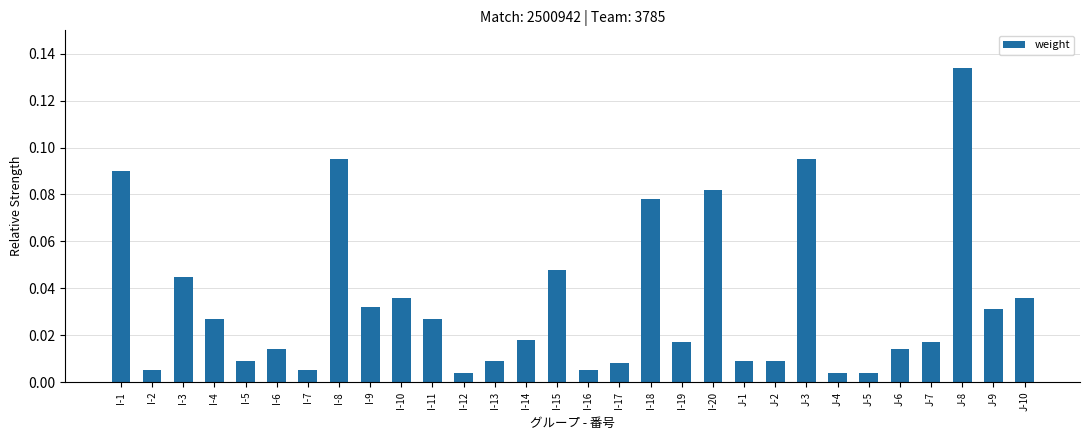

Which has a higher value, I-19 or I-2?

I-19